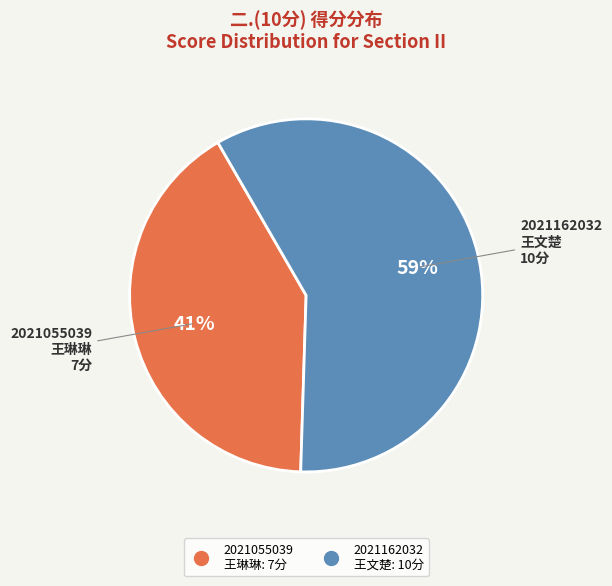

Rank the categories by value from highest to lowest.

2021162032 王文楚, 2021055039 王琳琳